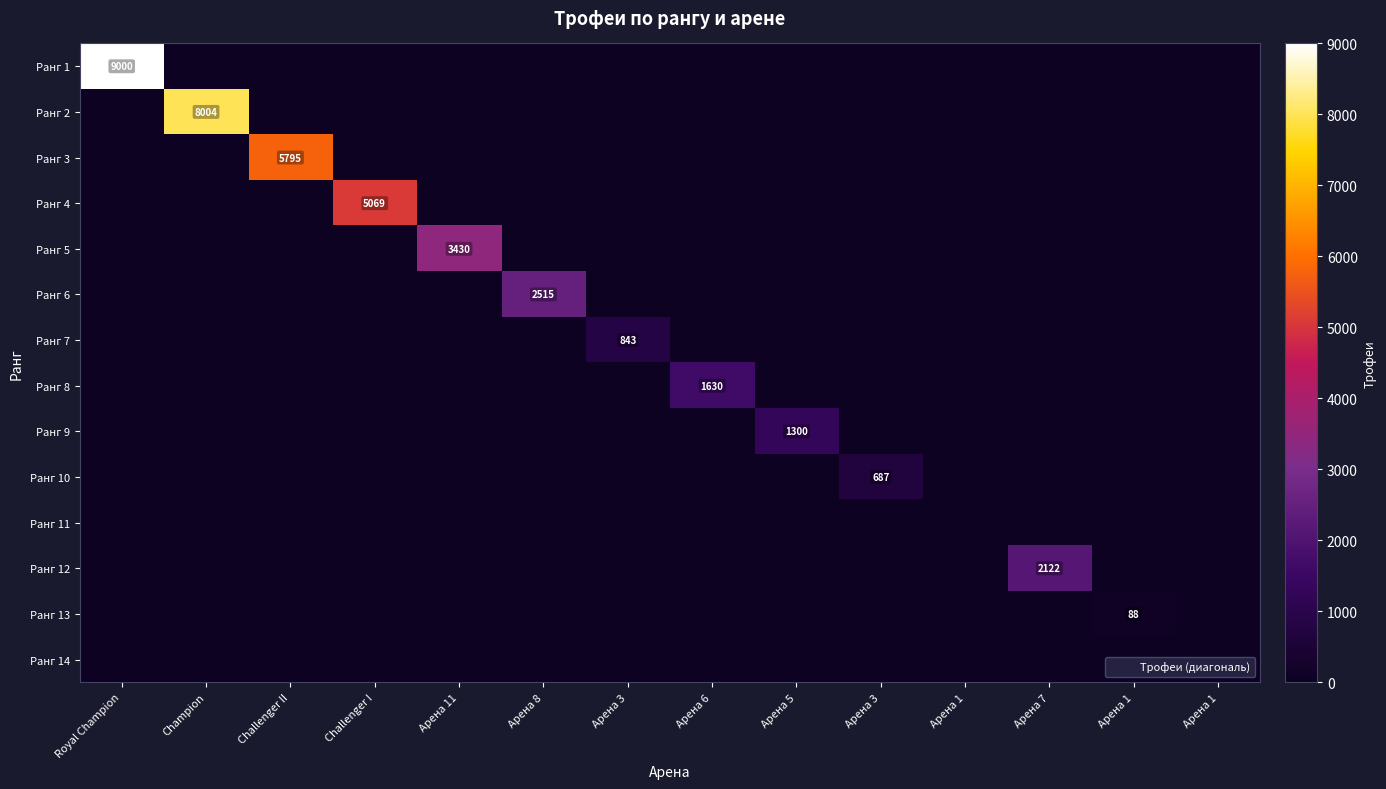

Is it true that Ранг 4 equals 0 at Арена 7?

True